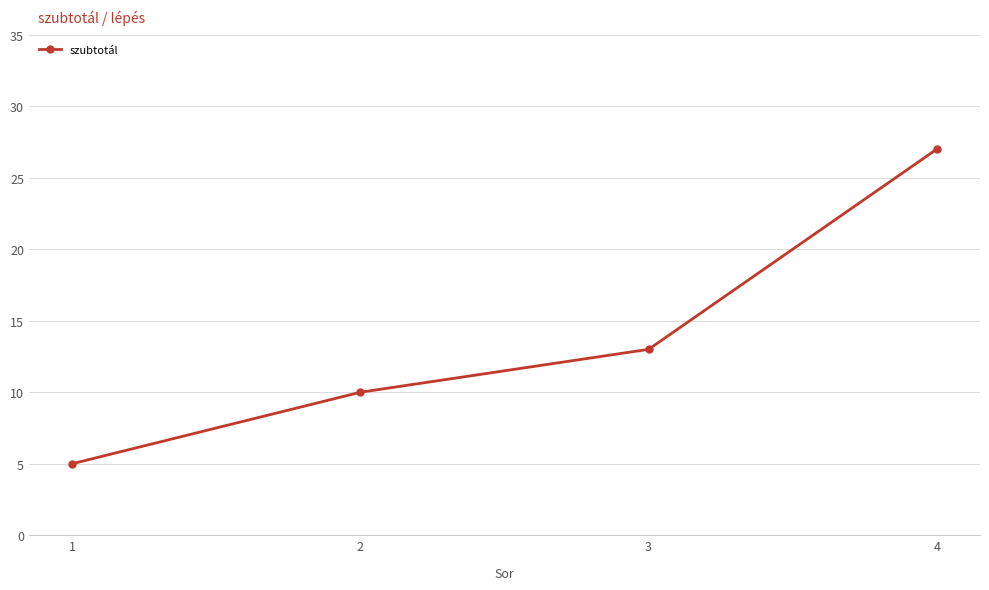

The chart shows a value of 5 at 2. True or false?

False